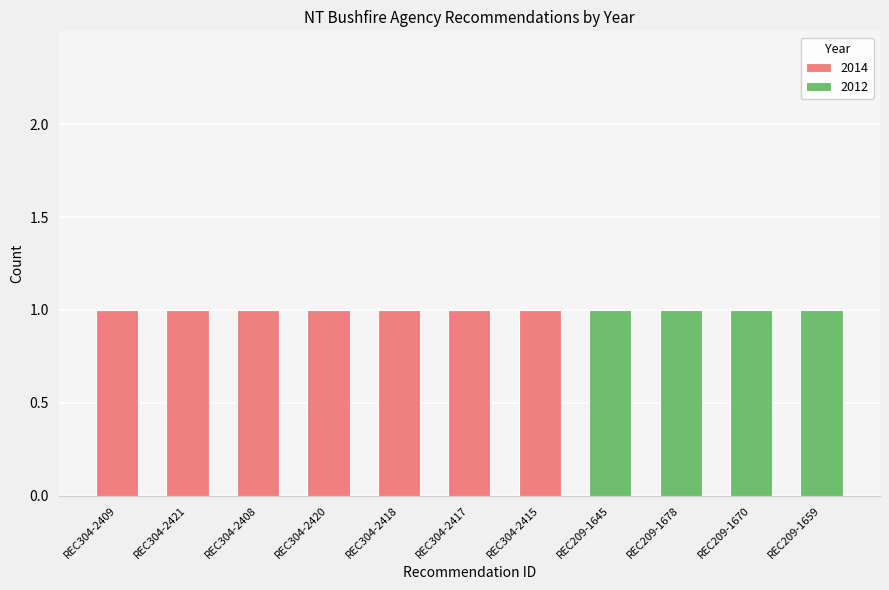

The 2014 series shows 1 at REC304-2409. True or false?

True